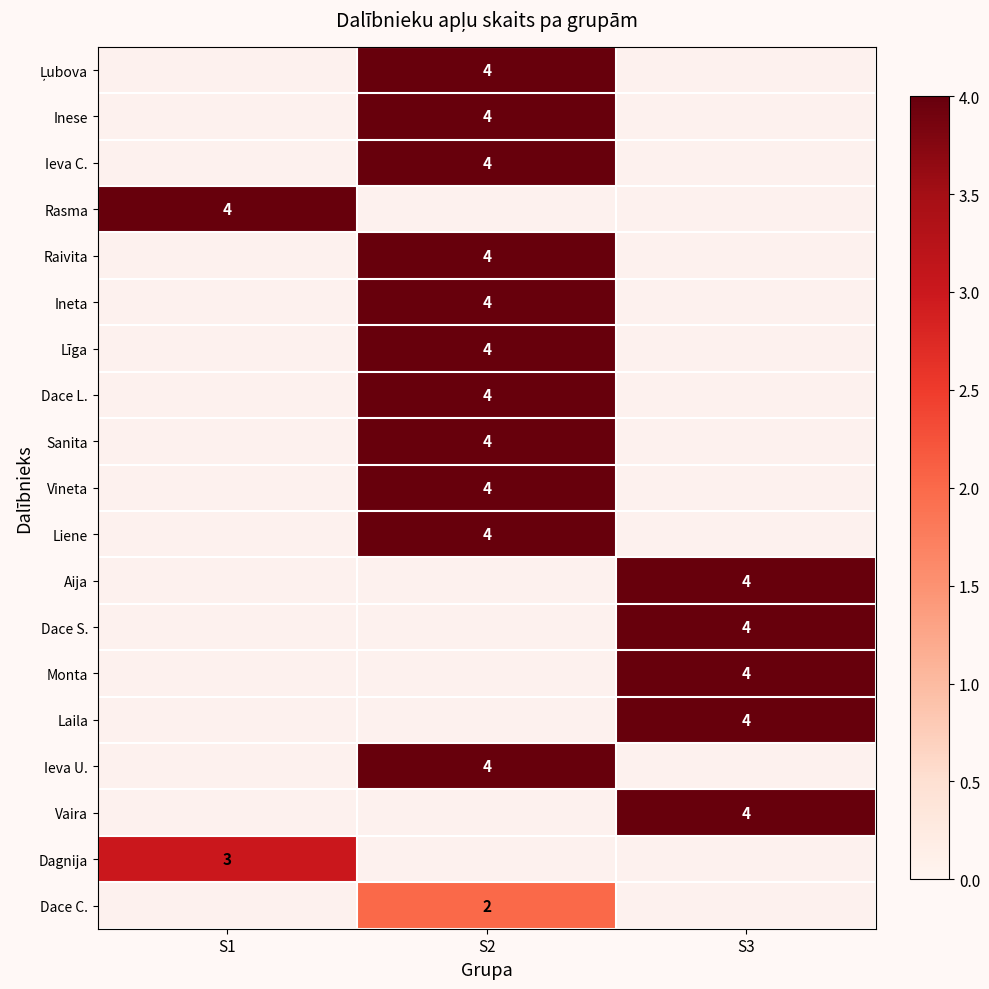

True or false: Ineta has a value of 2 at S2.

False